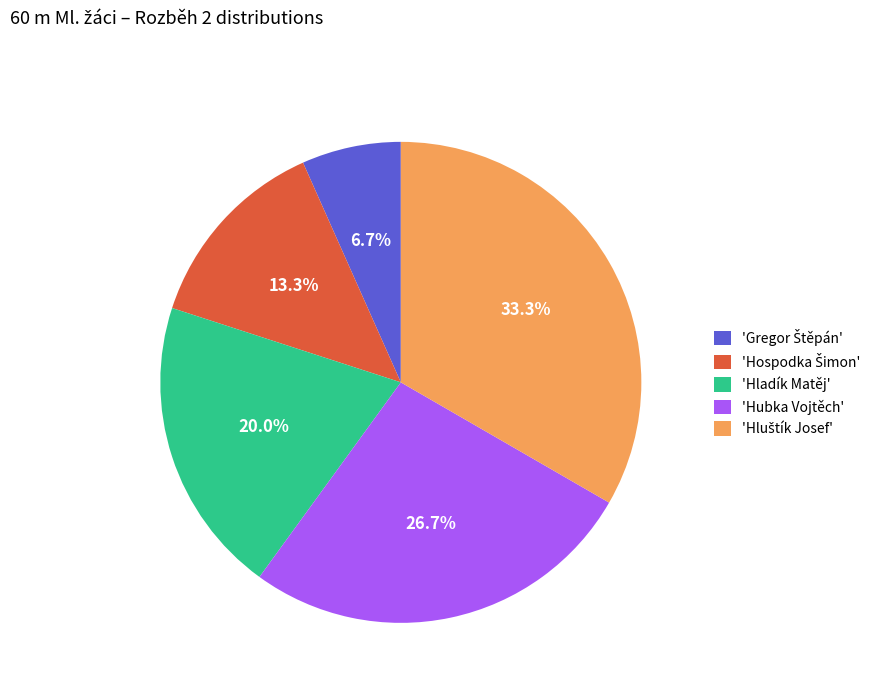

Does any single category account for the majority?

No